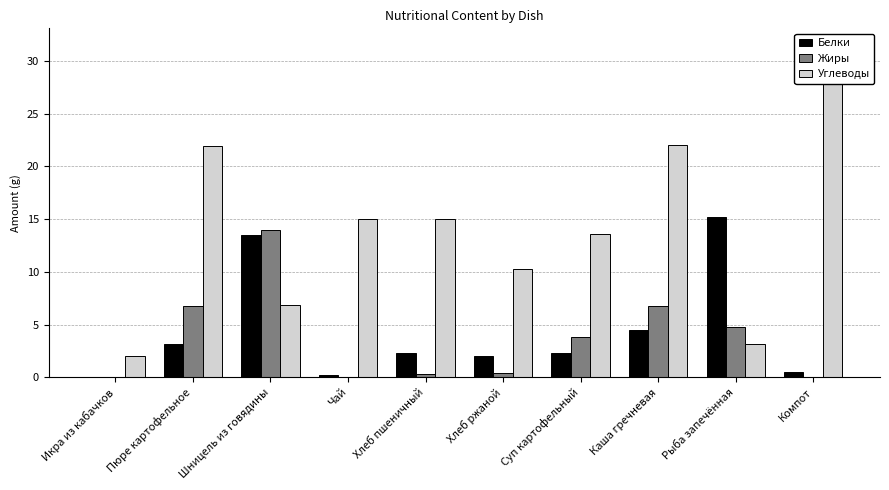

At how many categories does at least one series exceed 23?

1